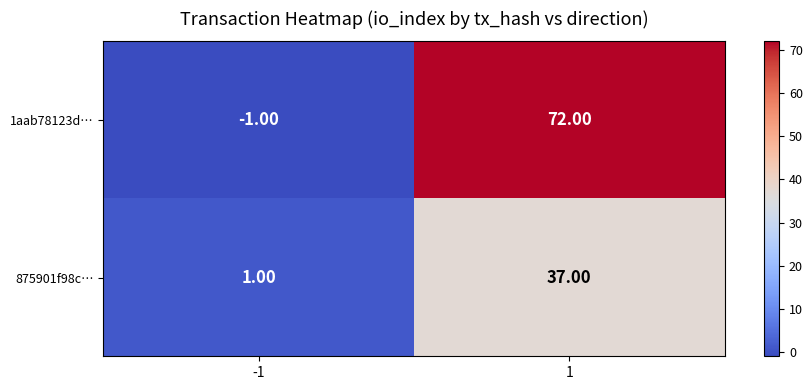

List the series in order of their peak value, lowest first.

875901f98c…, 1aab78123d…